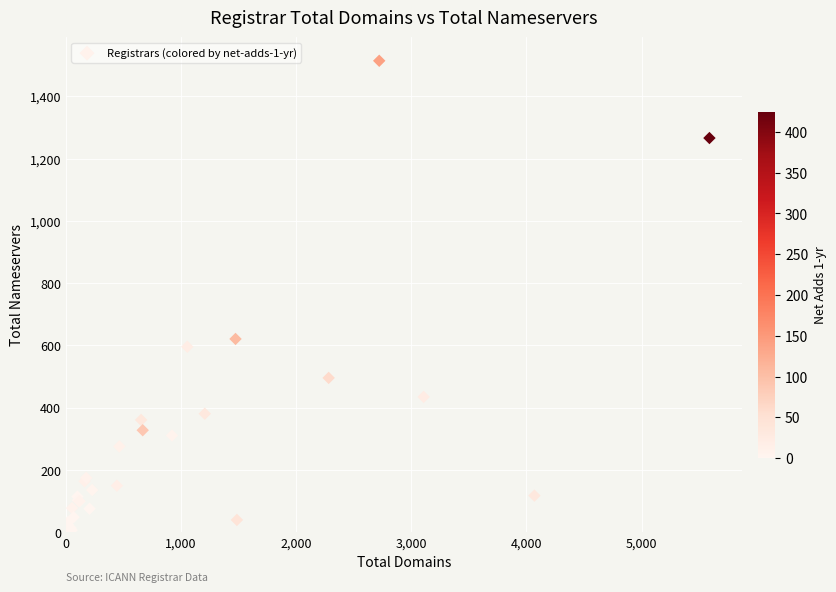

What Y value in the scatter plot is closest to 758?

621